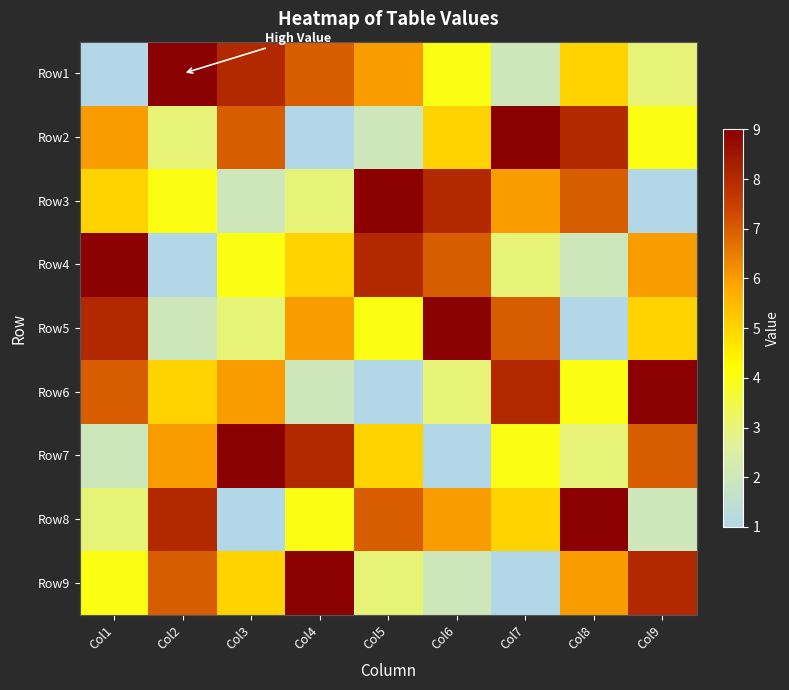

Reading right to left, transcribe all the data shown in this chart.

Row1: Col9=3	Col8=5	Col7=2	Col6=4	Col5=6	Col4=7	Col3=8	Col2=9	Col1=1
Row2: Col9=4	Col8=8	Col7=9	Col6=5	Col5=2	Col4=1	Col3=7	Col2=3	Col1=6
Row3: Col9=1	Col8=7	Col7=6	Col6=8	Col5=9	Col4=3	Col3=2	Col2=4	Col1=5
Row4: Col9=6	Col8=2	Col7=3	Col6=7	Col5=8	Col4=5	Col3=4	Col2=1	Col1=9
Row5: Col9=5	Col8=1	Col7=7	Col6=9	Col5=4	Col4=6	Col3=3	Col2=2	Col1=8
Row6: Col9=9	Col8=4	Col7=8	Col6=3	Col5=1	Col4=2	Col3=6	Col2=5	Col1=7
Row7: Col9=7	Col8=3	Col7=4	Col6=1	Col5=5	Col4=8	Col3=9	Col2=6	Col1=2
Row8: Col9=2	Col8=9	Col7=5	Col6=6	Col5=7	Col4=4	Col3=1	Col2=8	Col1=3
Row9: Col9=8	Col8=6	Col7=1	Col6=2	Col5=3	Col4=9	Col3=5	Col2=7	Col1=4